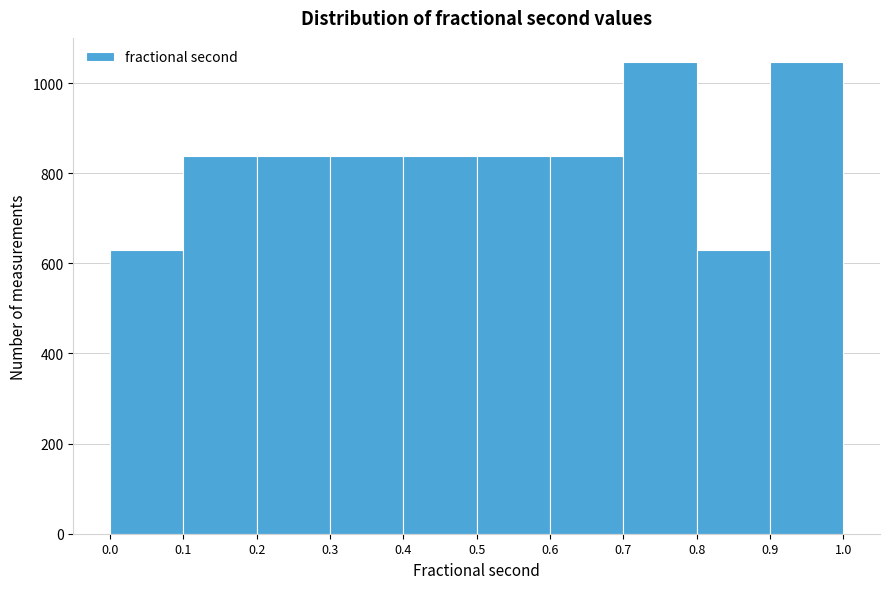

How tall is the bar that spans 0.9 to 1.0 on the x-axis? The values are not printed on the chart, so give them approximately, as read against the axis.

1040